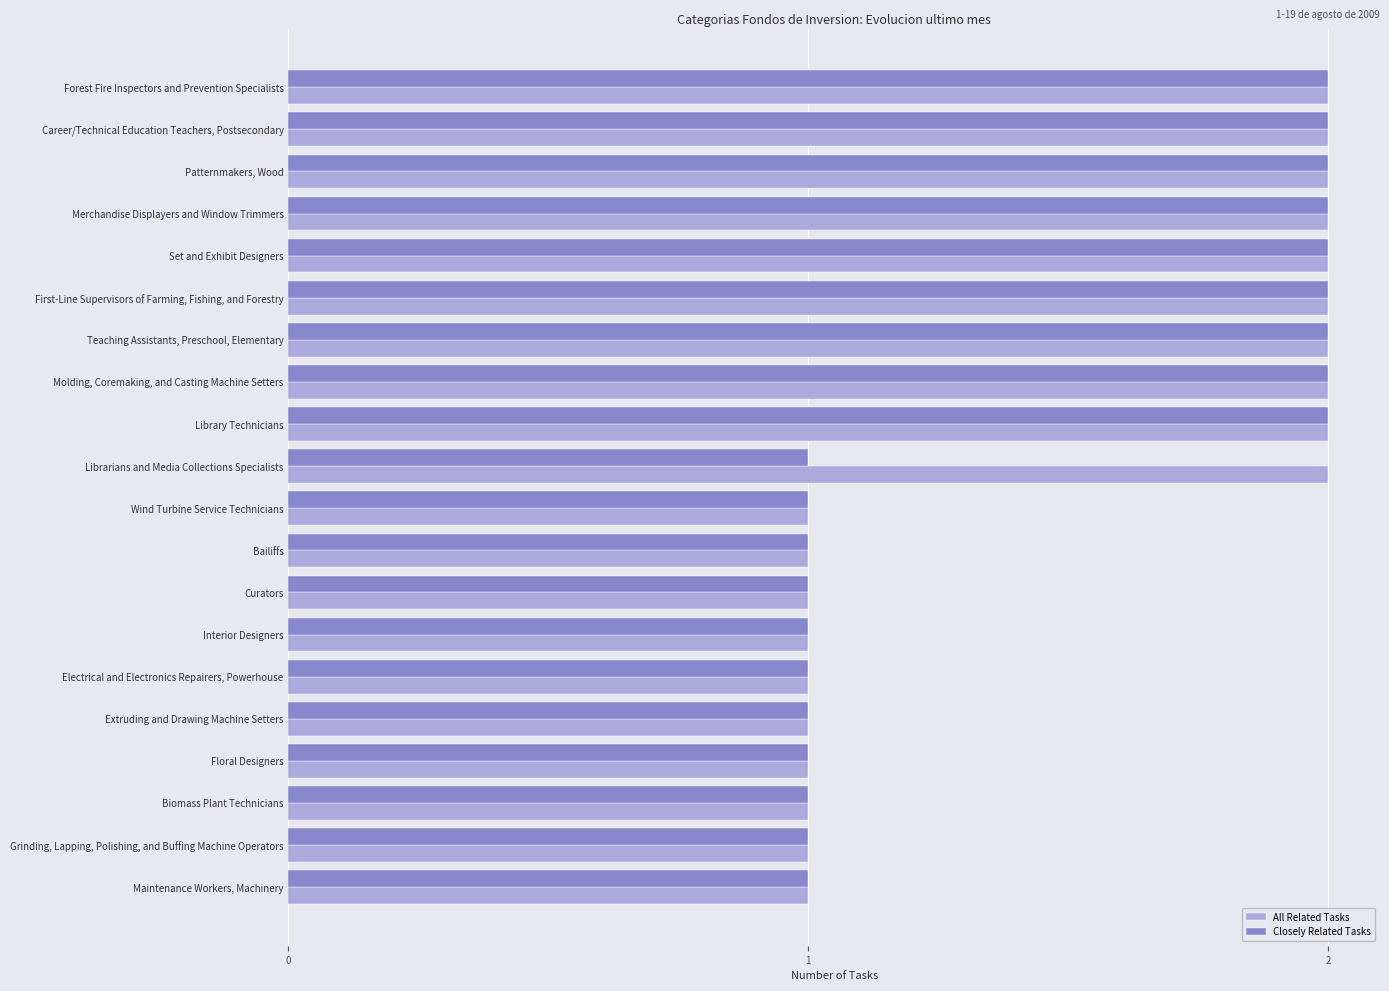

How many All Related Tasks values are between 1 and 2?

20